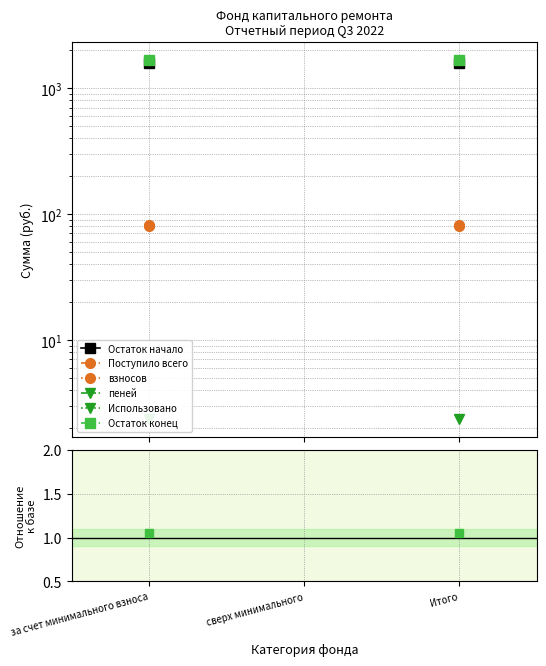

Is this an area chart (filled region under the line)?

No